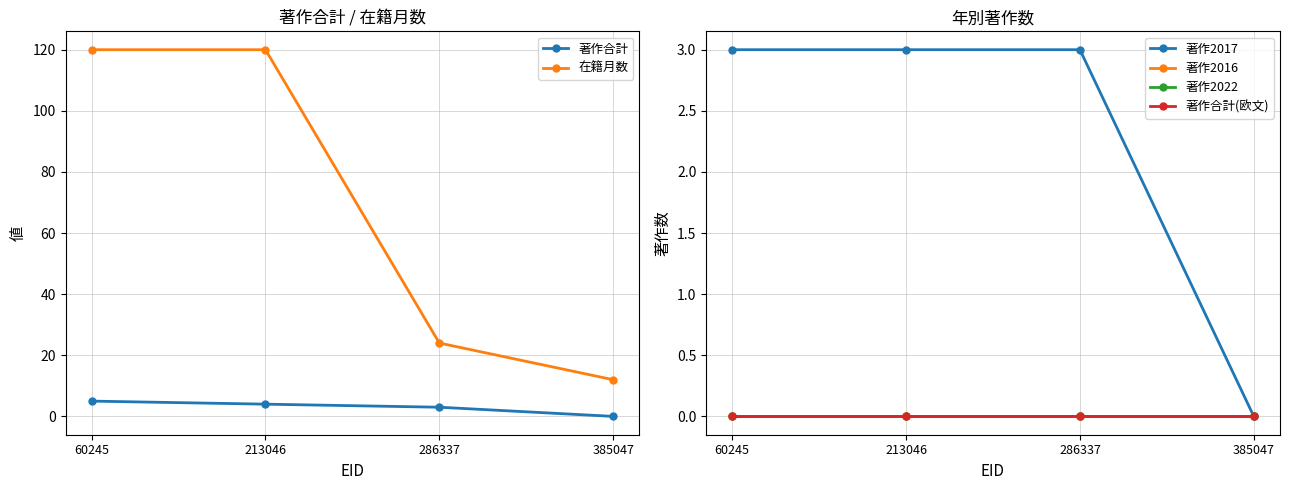

Which series has the largest total across all categories?

在籍月数